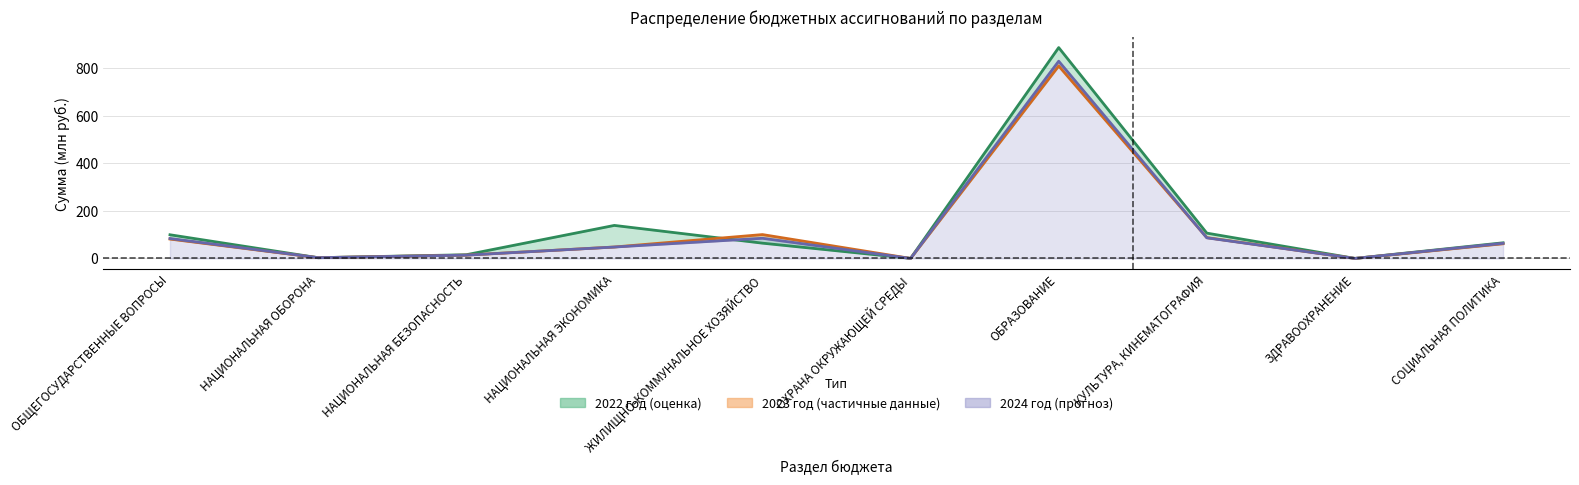

What position from the left is НАЦИОНАЛЬНАЯ ЭКОНОМИКА?

4